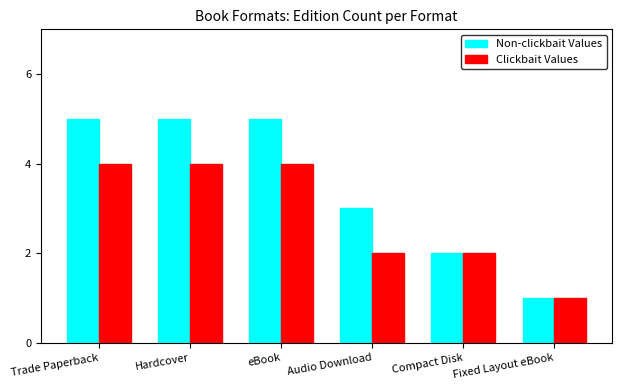

What is the difference between the maximum and second lowest values in the Non-clickbait Values series?

3